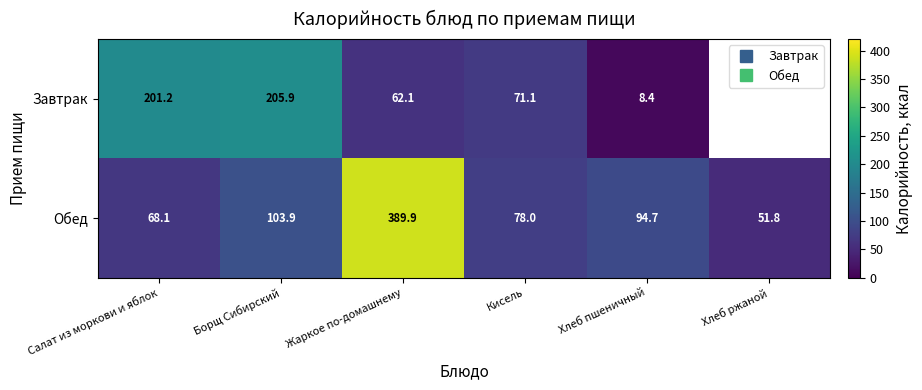

What is the sum of the Завтрак values at Кисель and Хлеб пшеничный?

79.5